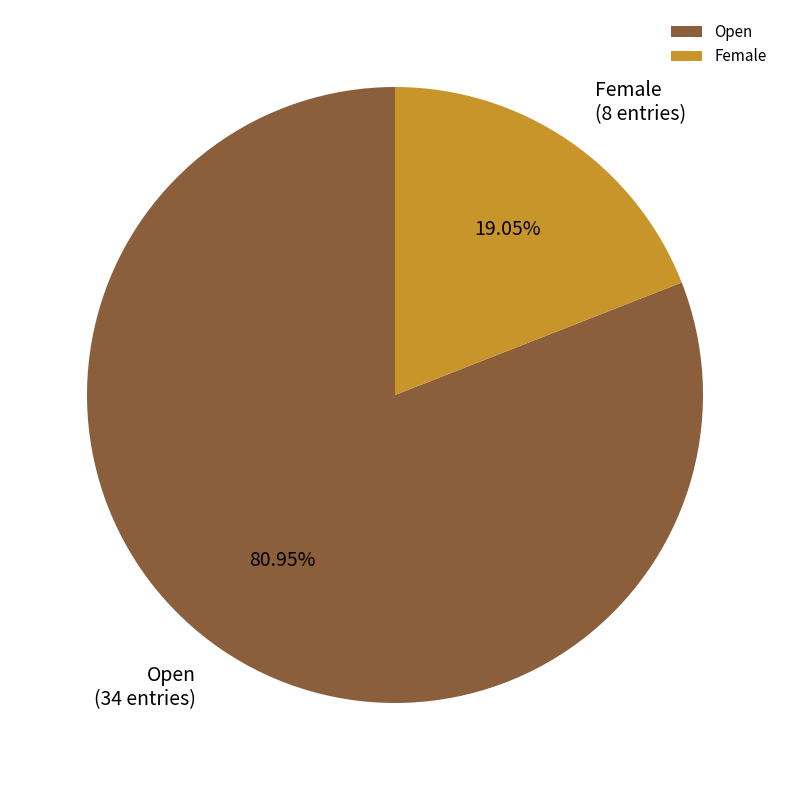

Count the number of slices in the pie.

2